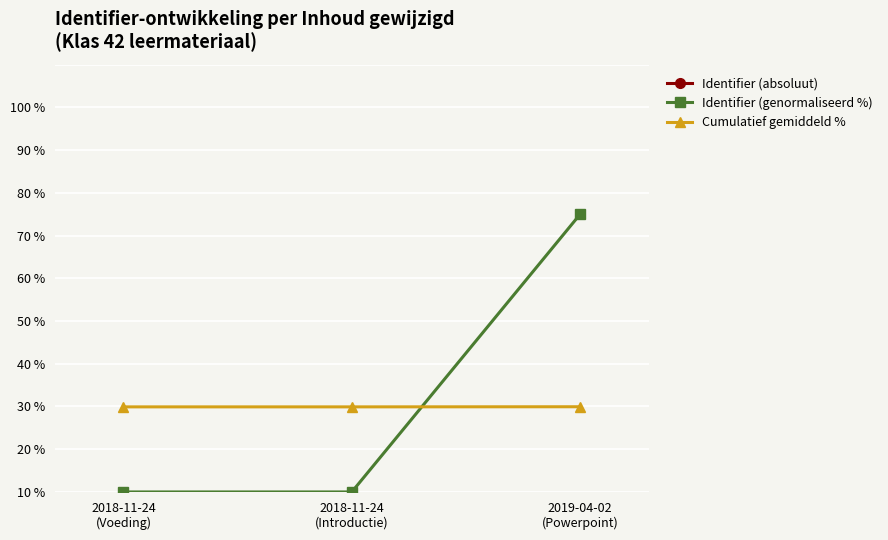

What is the highest value of the Identifier (genormaliseerd %) series?

65.0